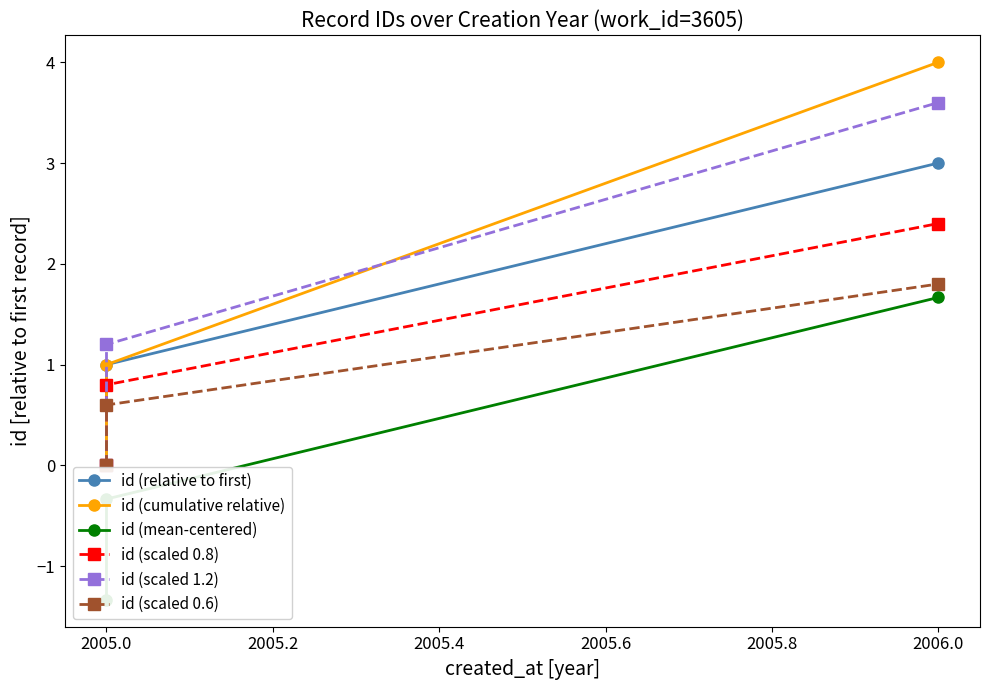

What is the label of the 2nd point from the right?

2005.0